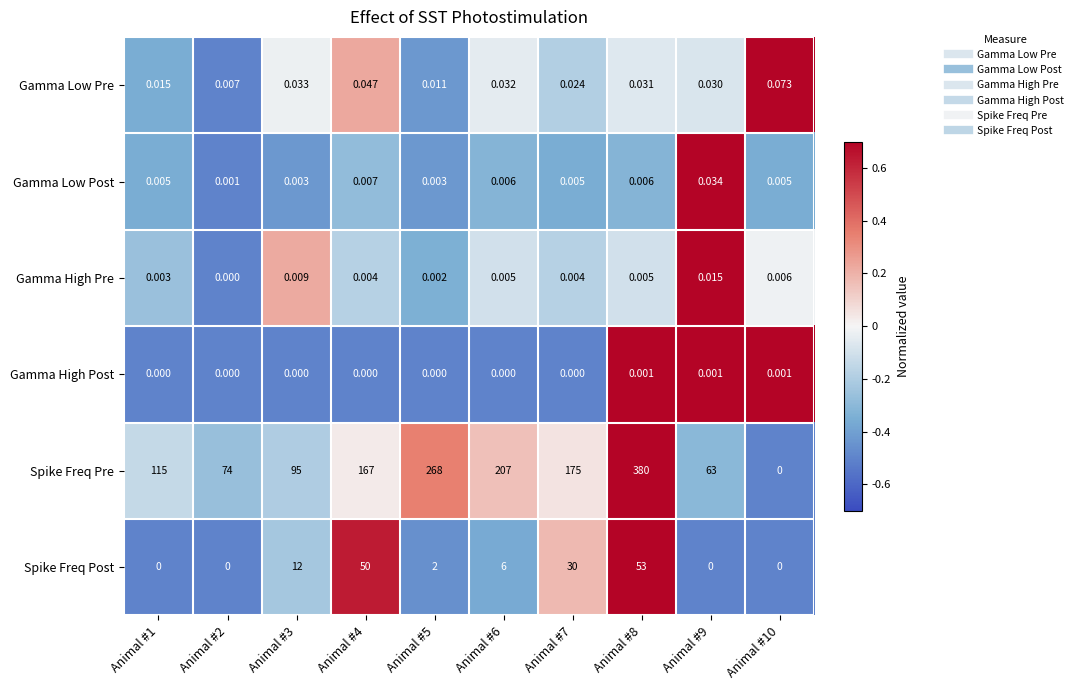

Which series changed the most between Animal #2 and Animal #3?

Spike Freq Pre